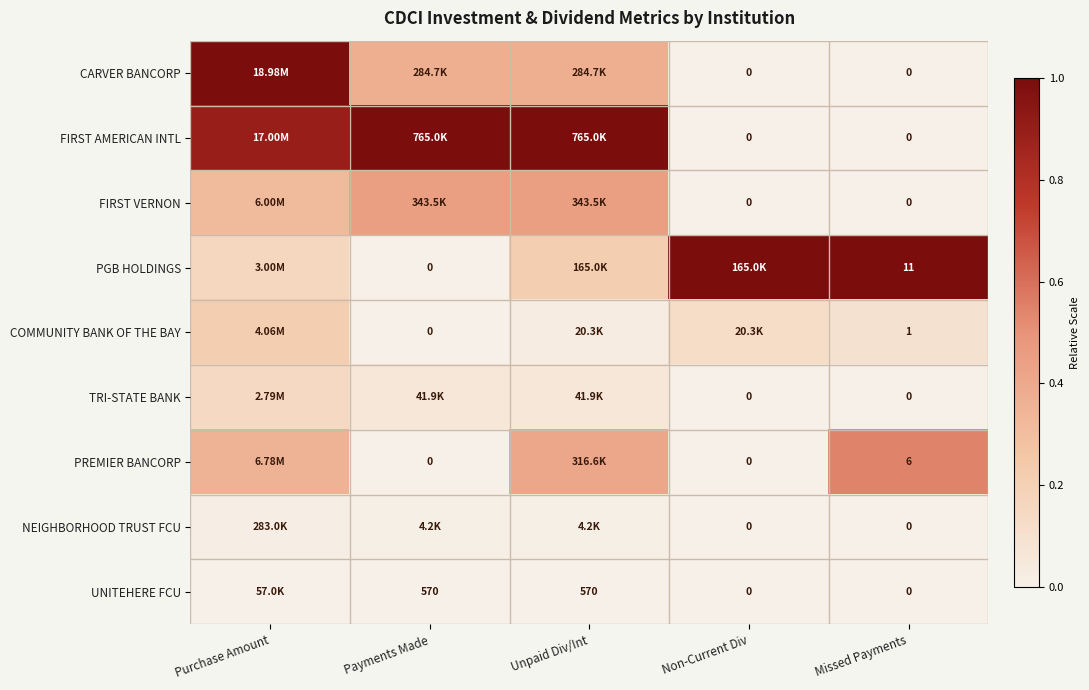

Count the NEIGHBORHOOD TRUST FCU values in the range 0 to 1.

5